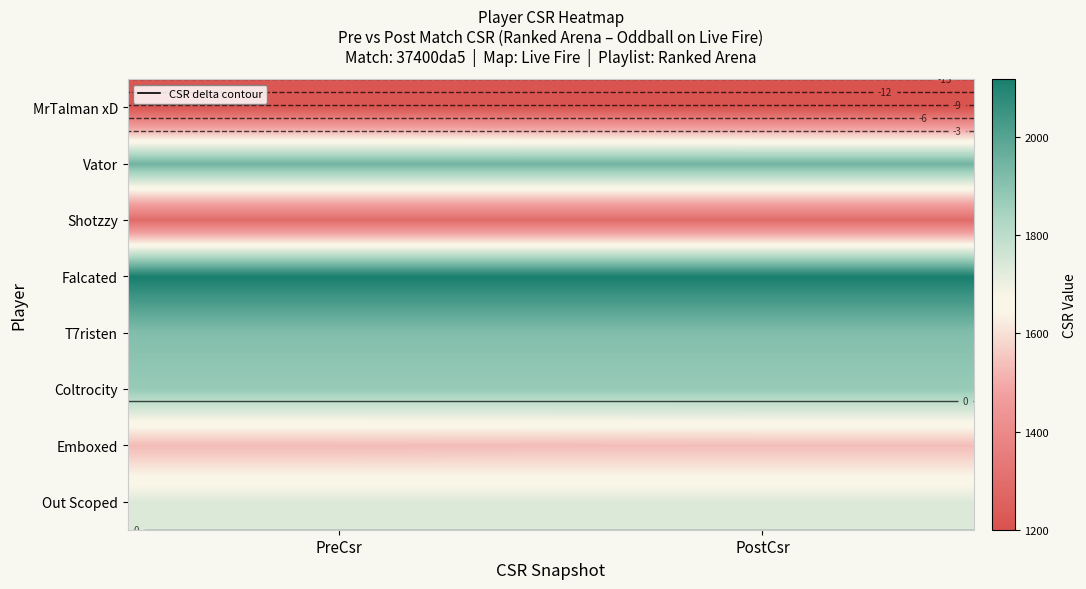

What is the minimum value shown in the chart?

1200